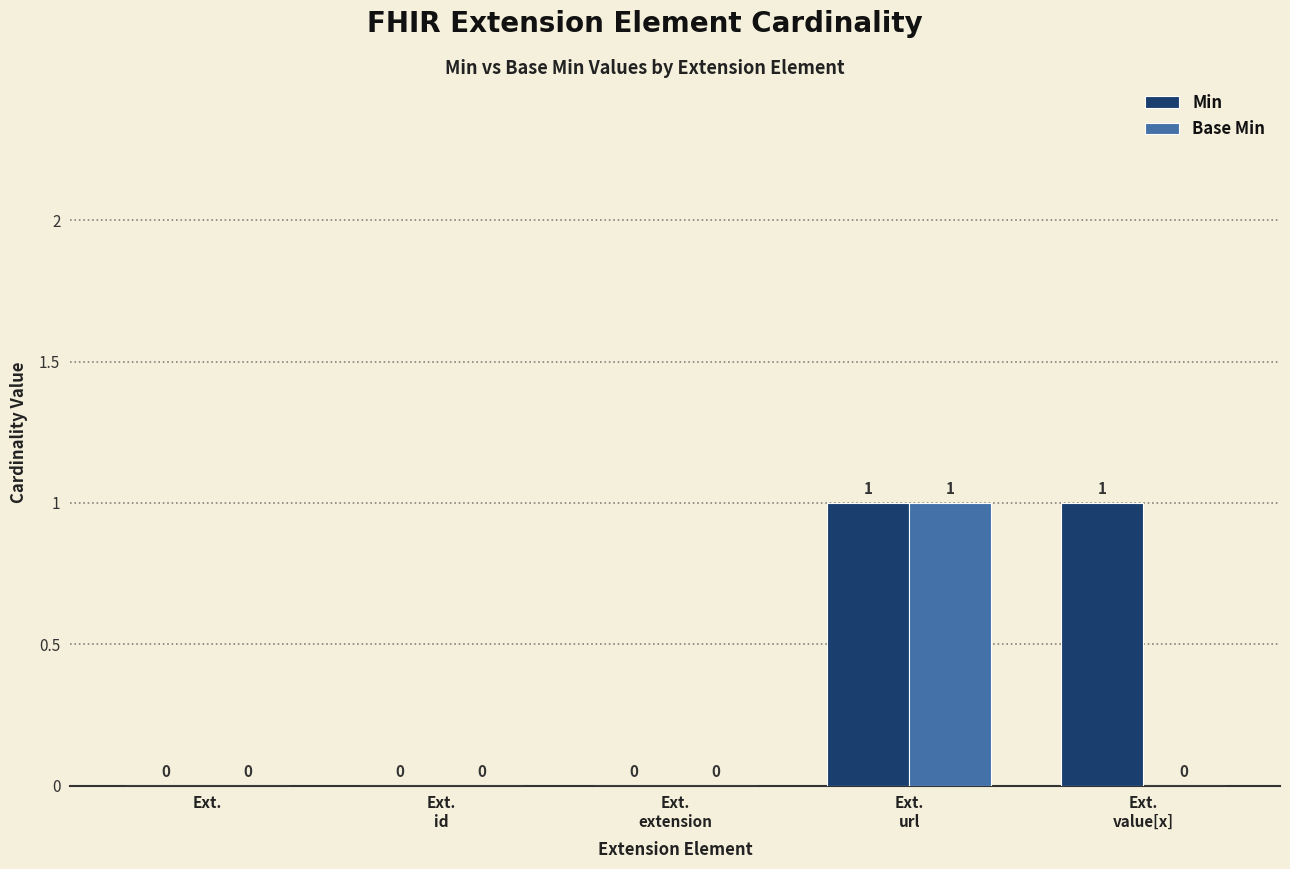

How many categories are shown in the chart?

5